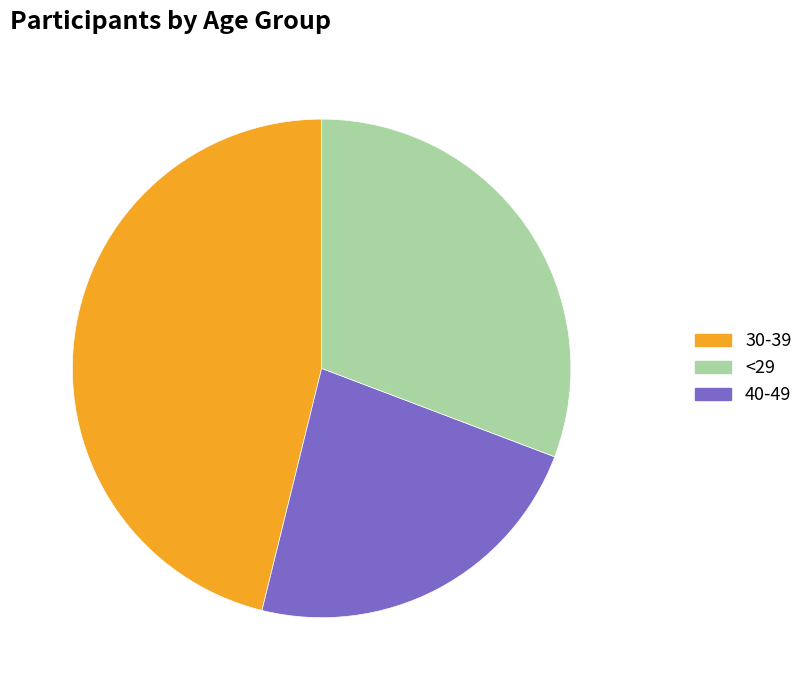

Is there any slice that represents more than half of the pie?

No